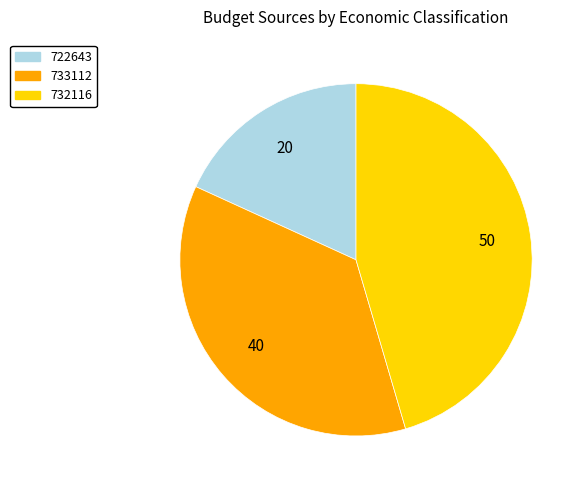

Approximately how many times larger is the value at 733112 compared to 732116?

0.8